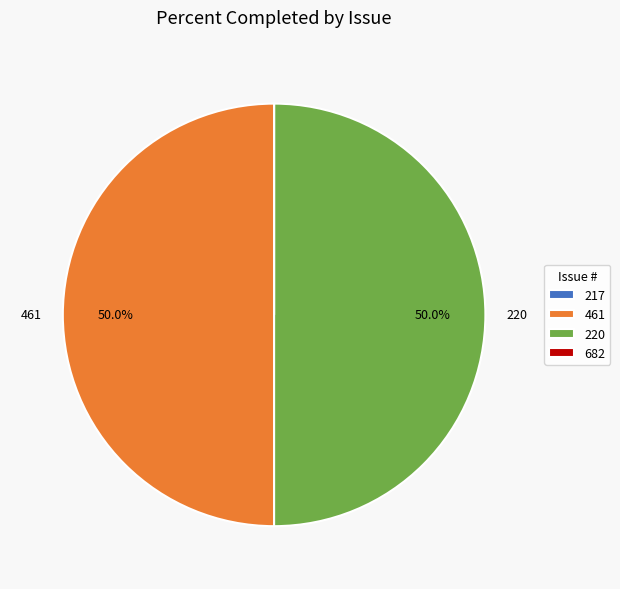

How much of the chart is everything except 220?

50.0%